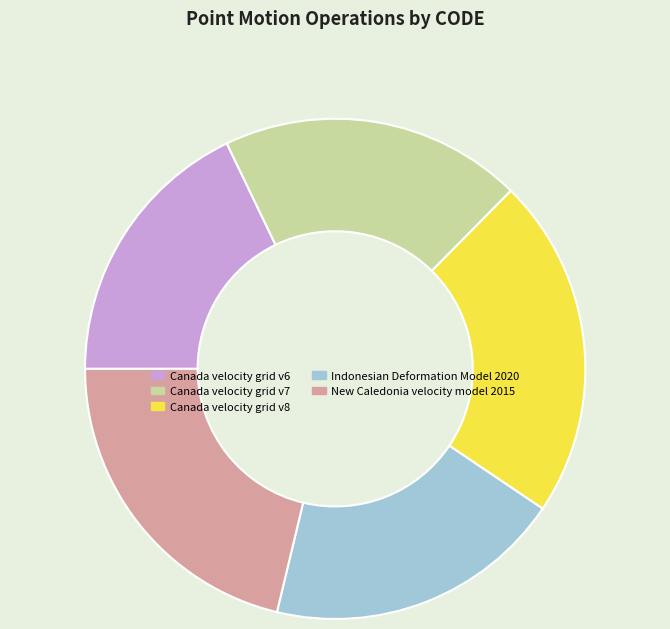

The Canada velocity grid v6 slice represents 13% of the pie. True or false?

False